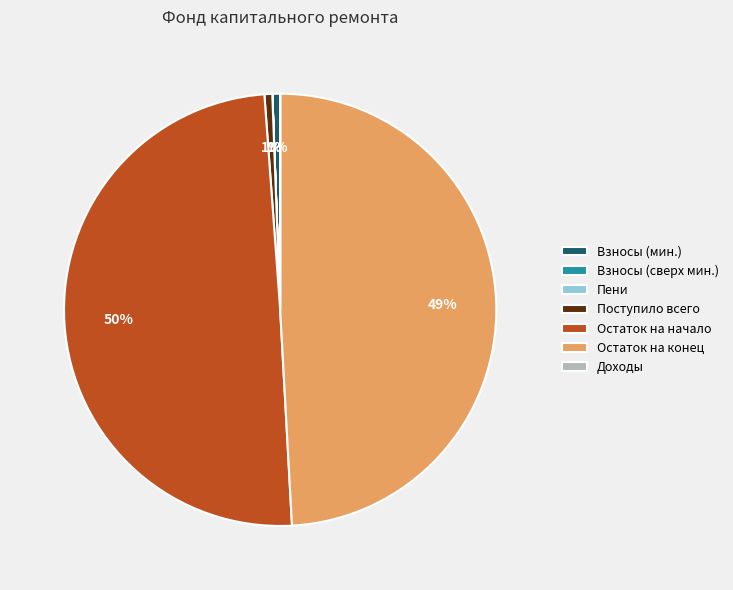

What is the largest slice in the pie chart?

Остаток на начало